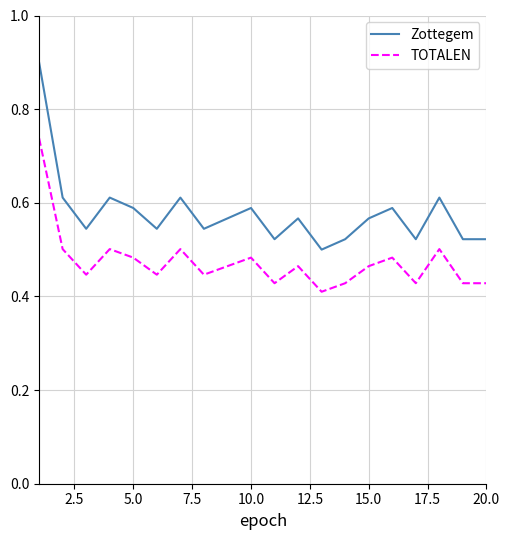

True or false: Zottegem and TOTALEN cross at least once.

False